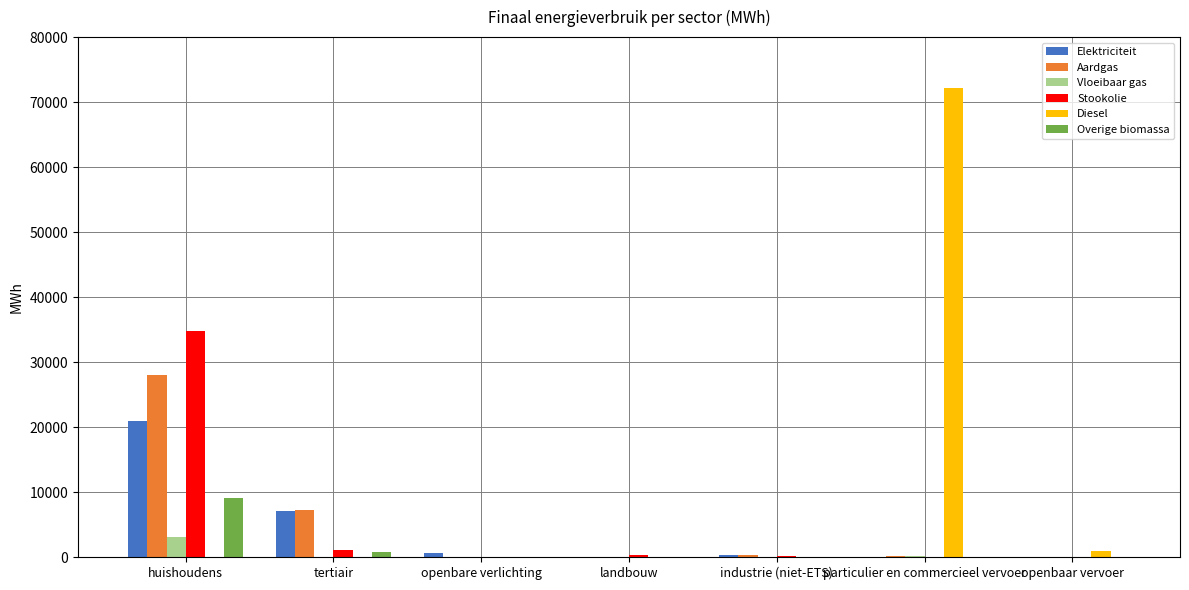

At which category is the sum across all series the highest?

huishoudens